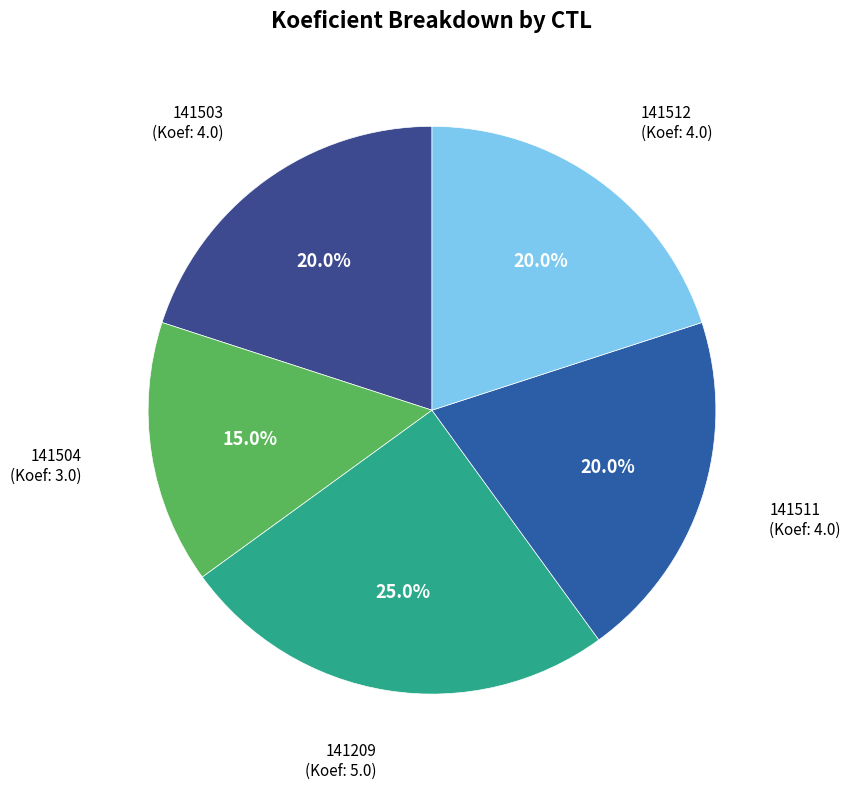

Is there a majority slice in this chart?

No